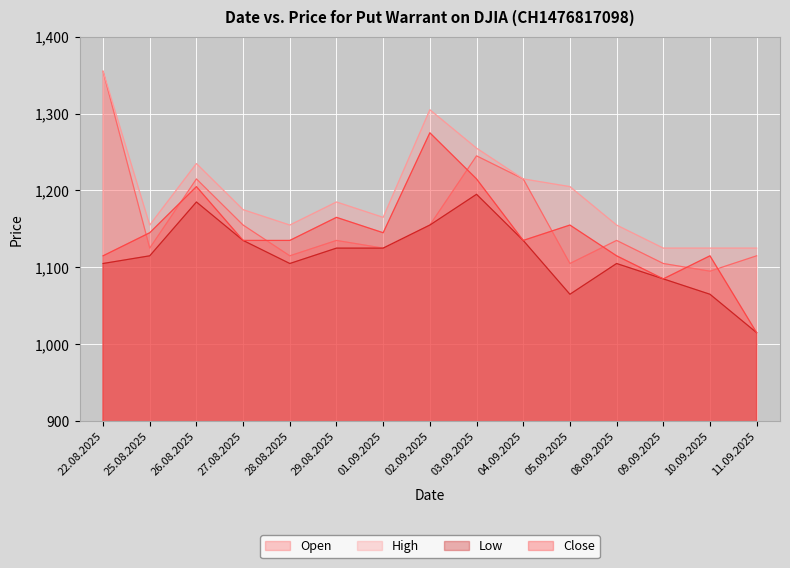

In High, how many points are lower than both neighbors (excluding endpoints)?

3